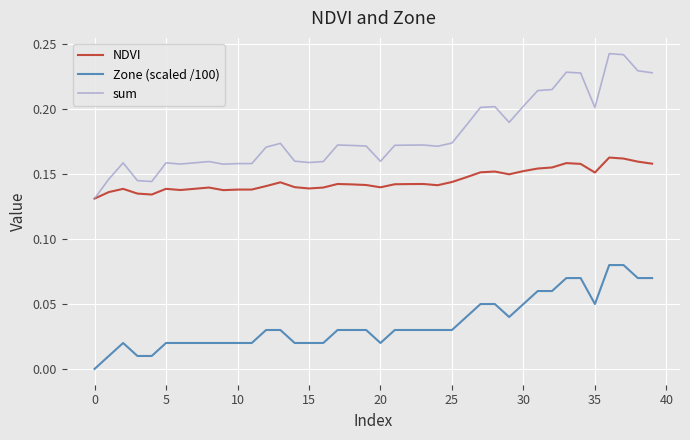

Which series has the widest spread of values?

sum